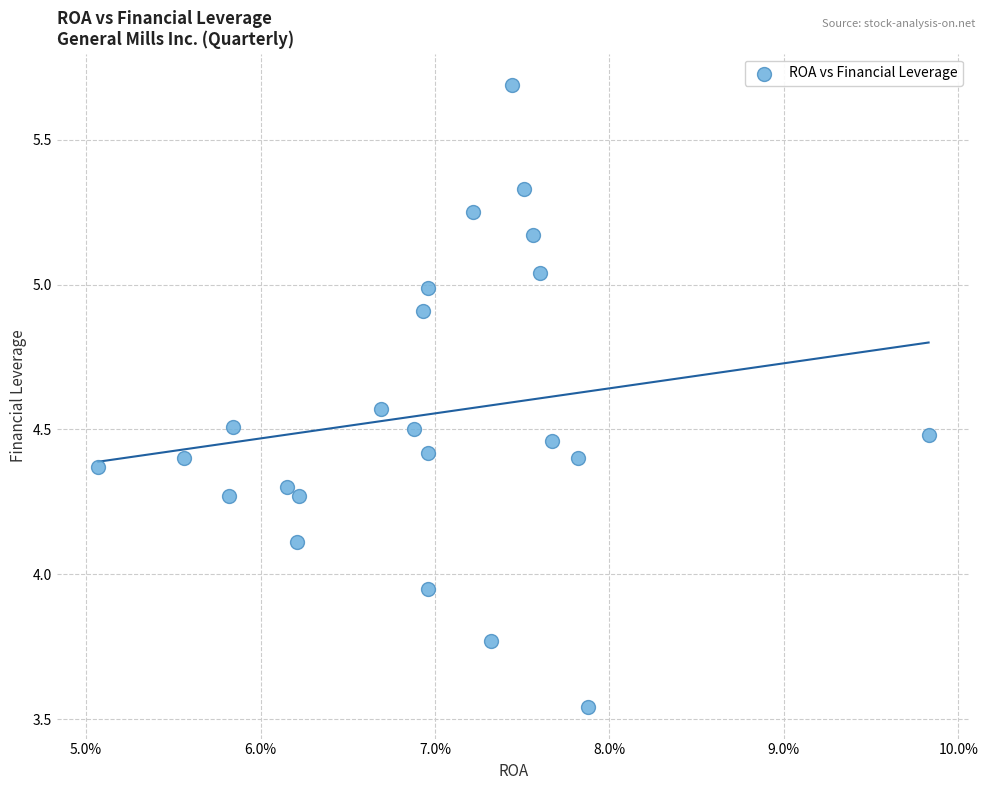

How many data points are displayed?

23